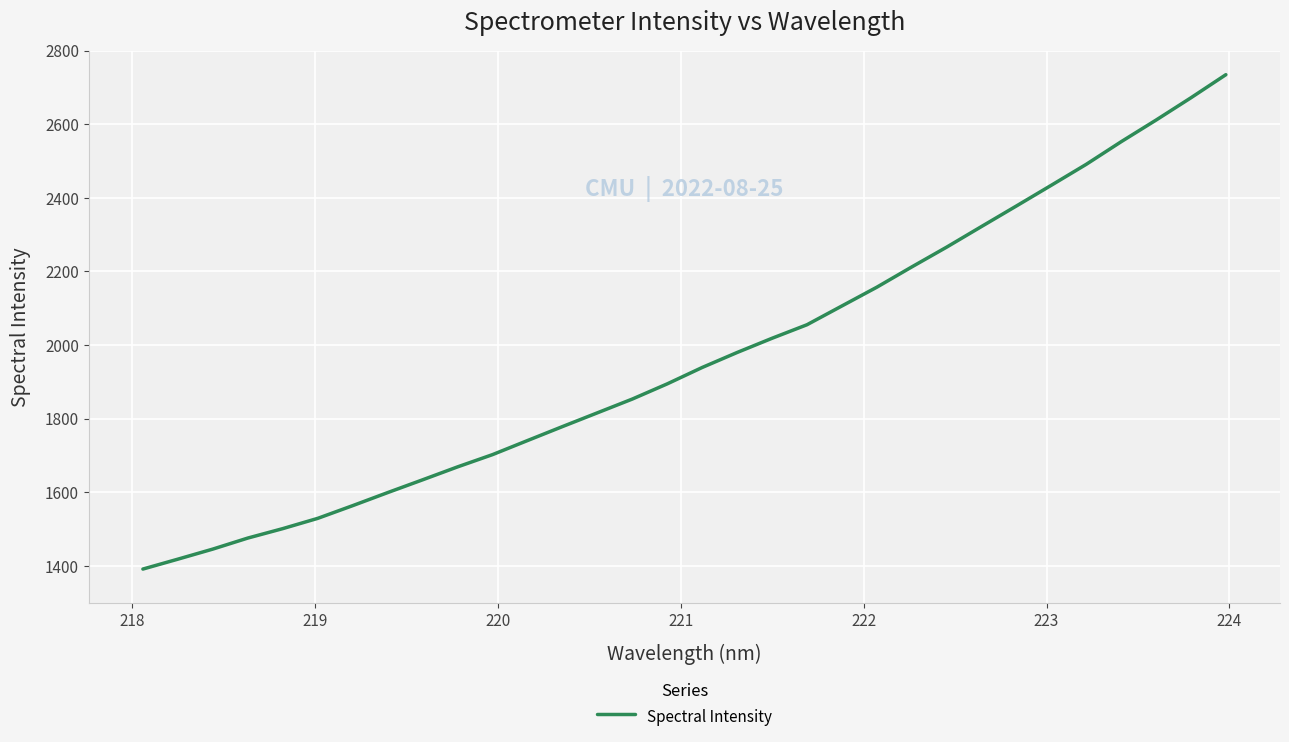

What is the greatest value displayed?

2734.3